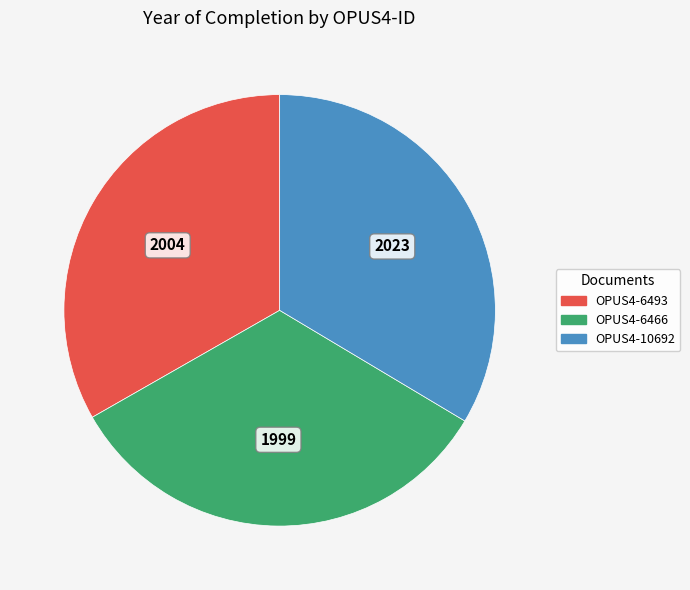

The OPUS4-10692 slice represents 24% of the pie. True or false?

False